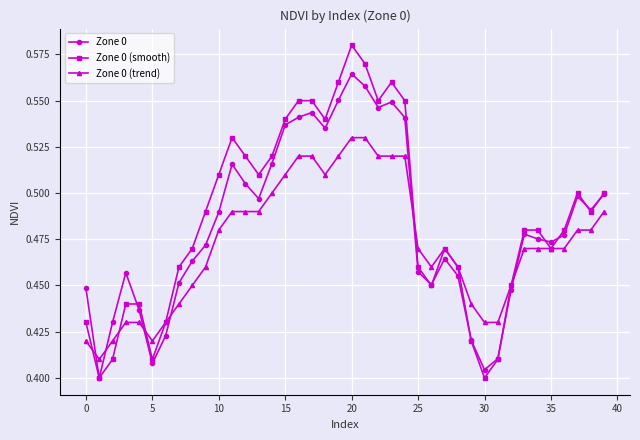

At how many categories does at least one series exceed 0?

40